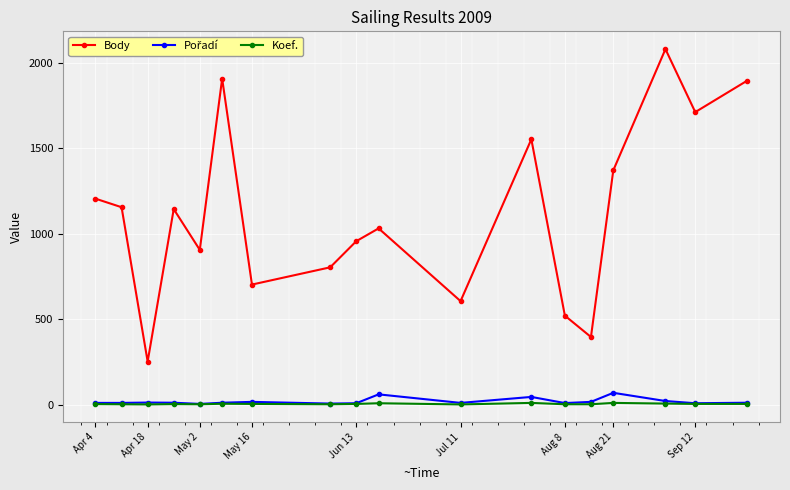

What is the maximum value shown in the chart?

2082